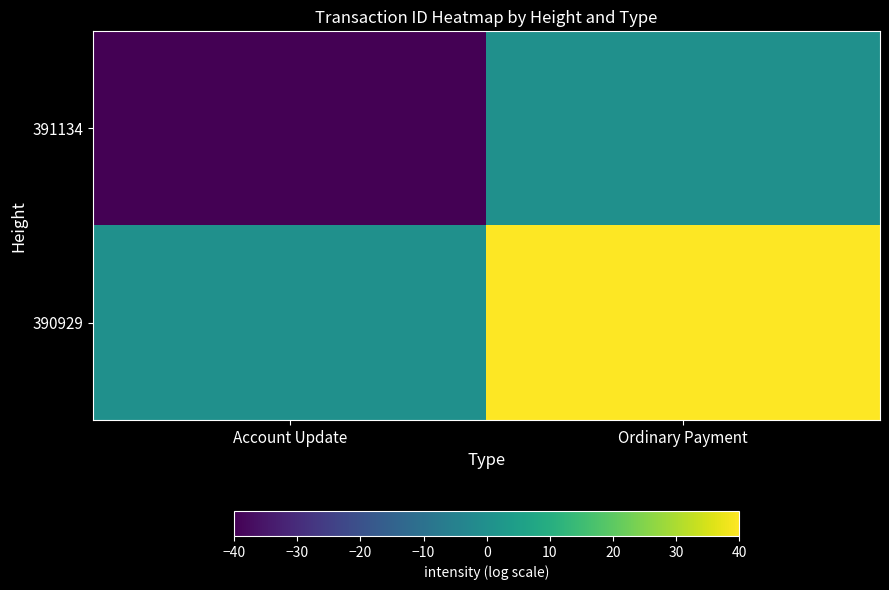

At which category does the chart reach its minimum across all series?

Account Update